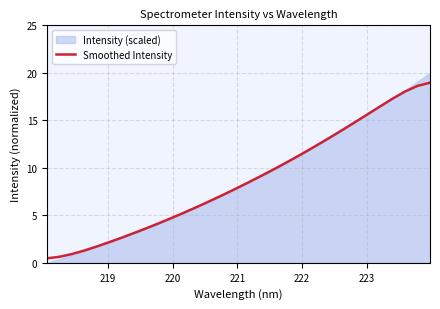

What is the minimum value for Smoothed Intensity?

0.5